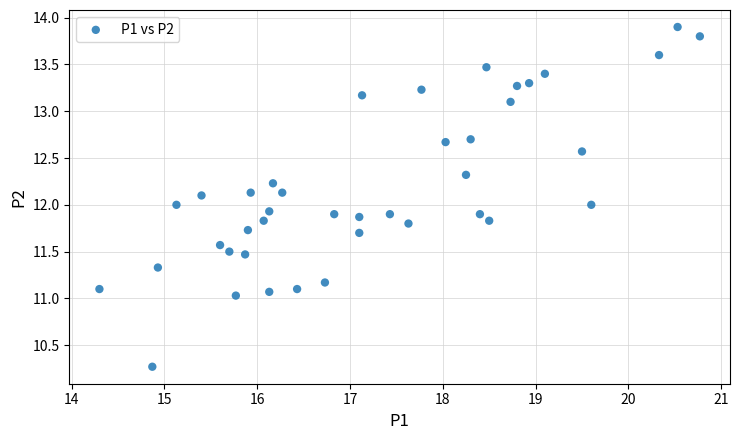

What is the range of X values (max minus min)?

6.5